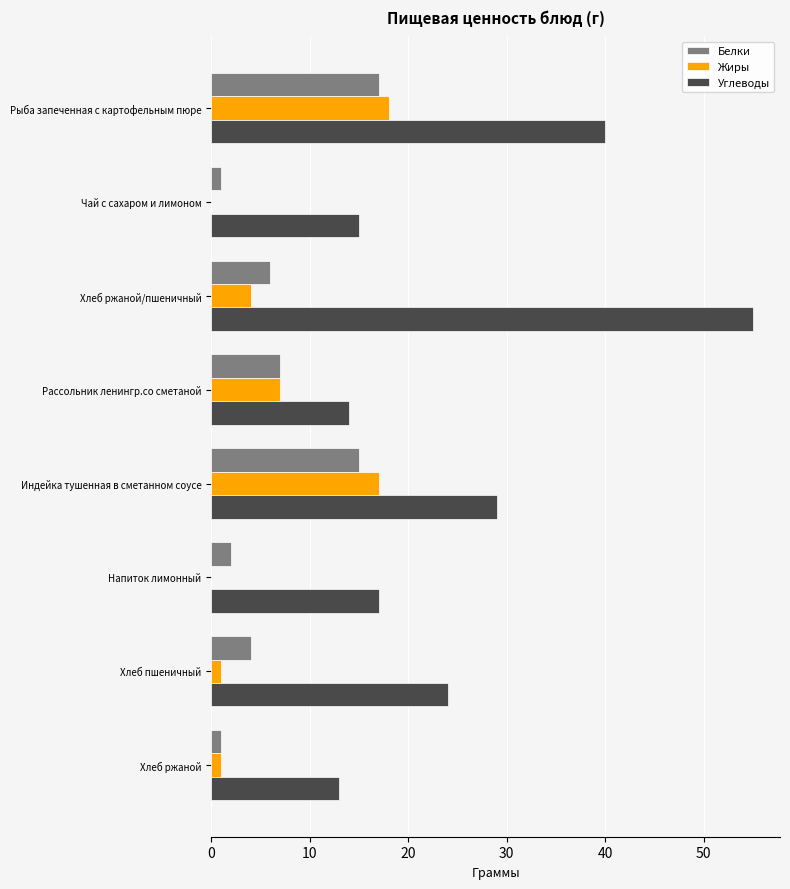

Count the number of data series in this chart.

3